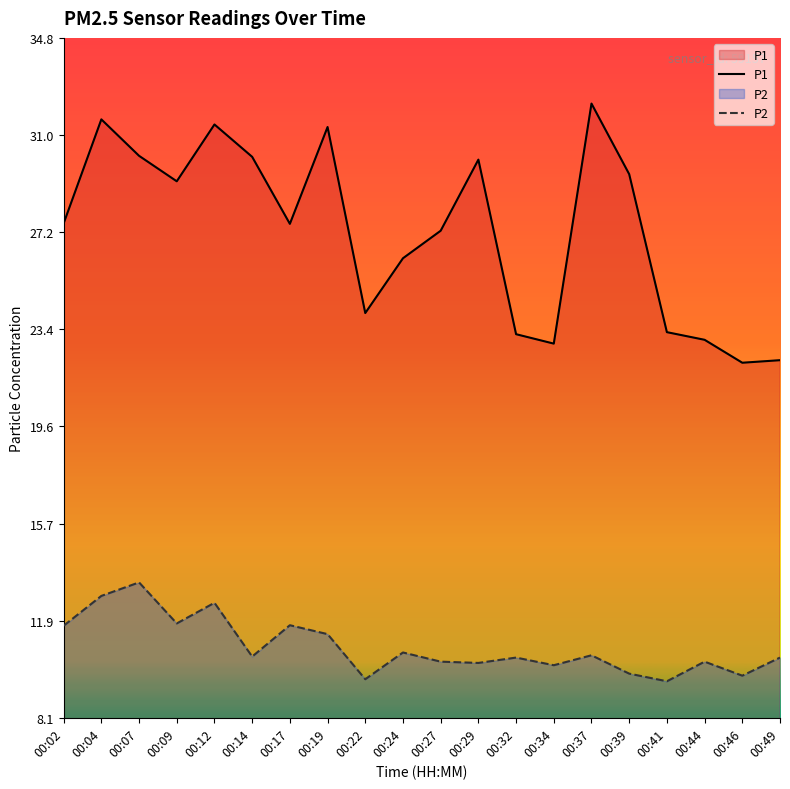

Which category has the highest value in the P1 series?

00:37